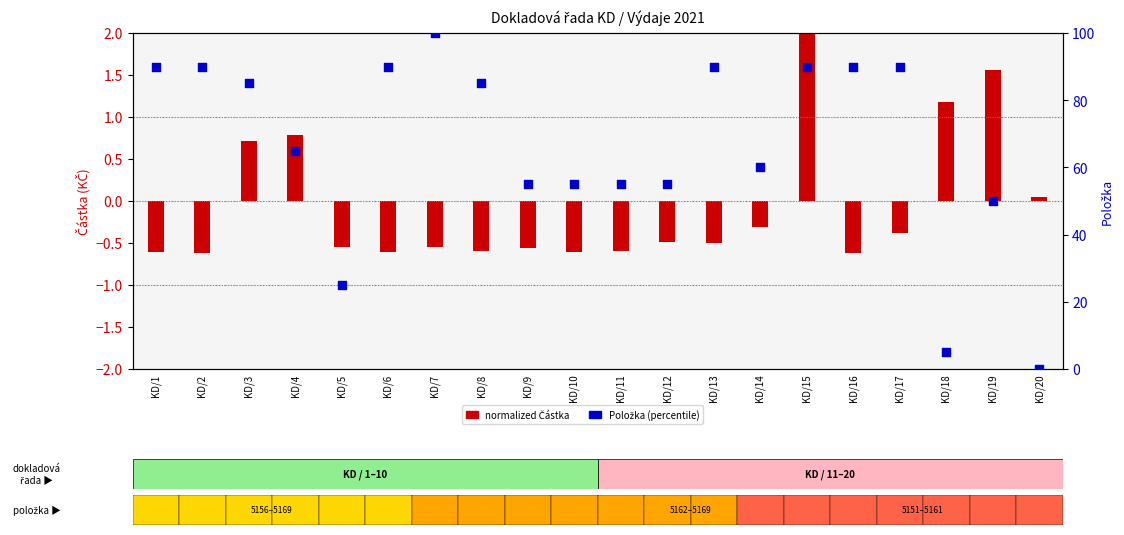

Which series has the largest Y range (max minus min)?

Položka (percentile)